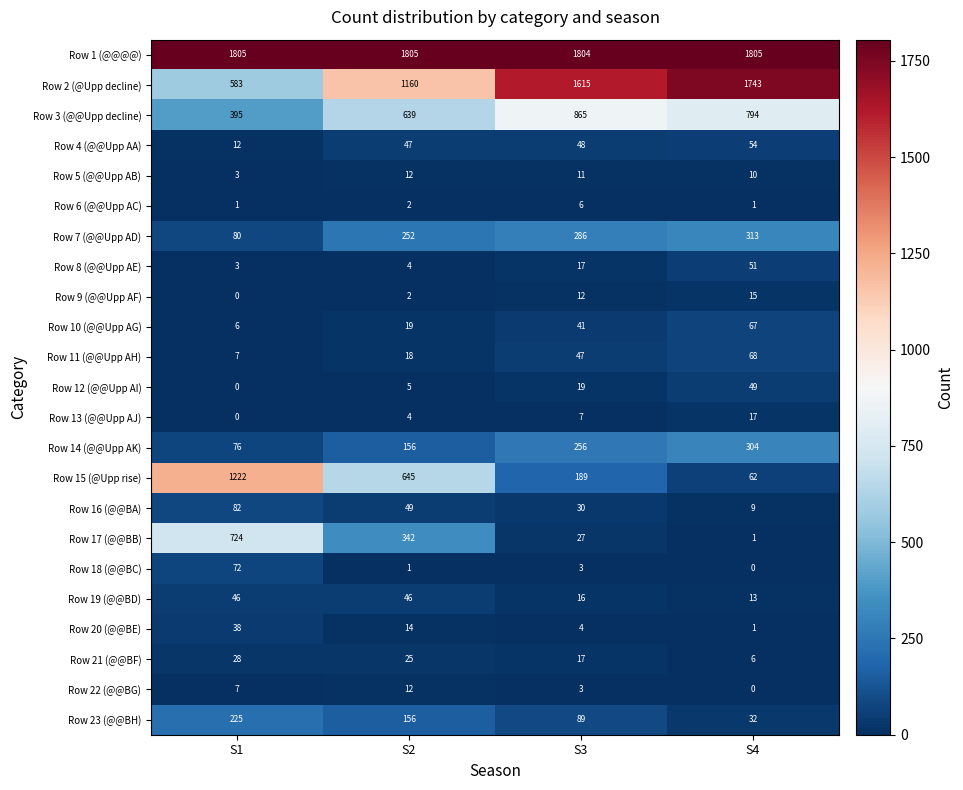

Where is Row 9 (@@Upp AF) nearest to the value 7?

S2